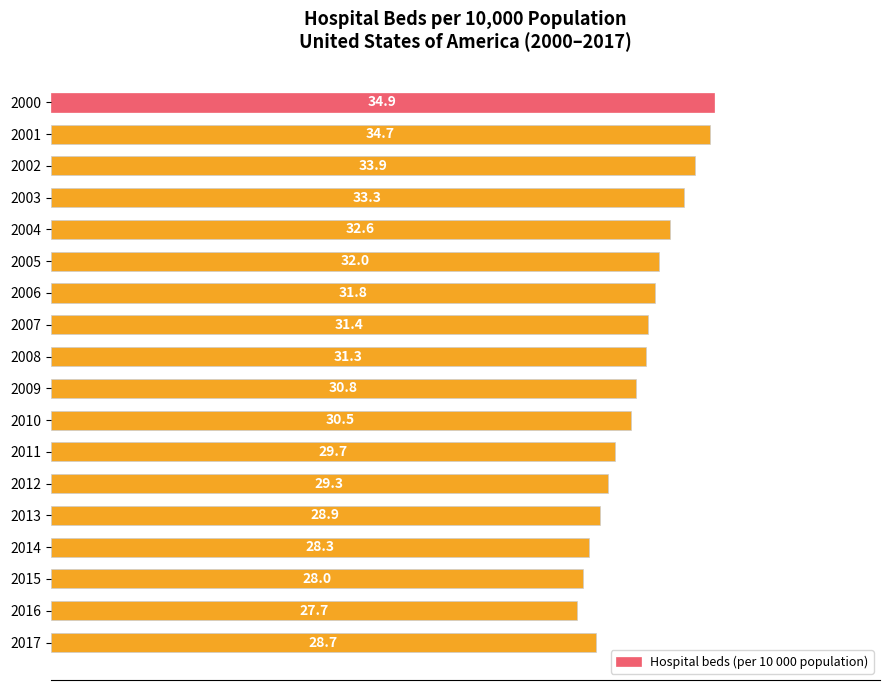

What is the minimum value shown in the chart?

27.7